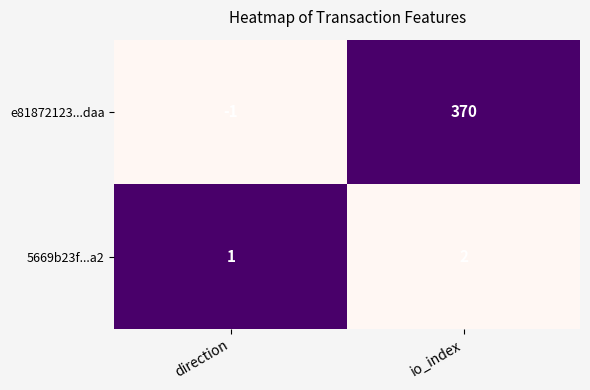

At how many categories does at least one series exceed 0?

2